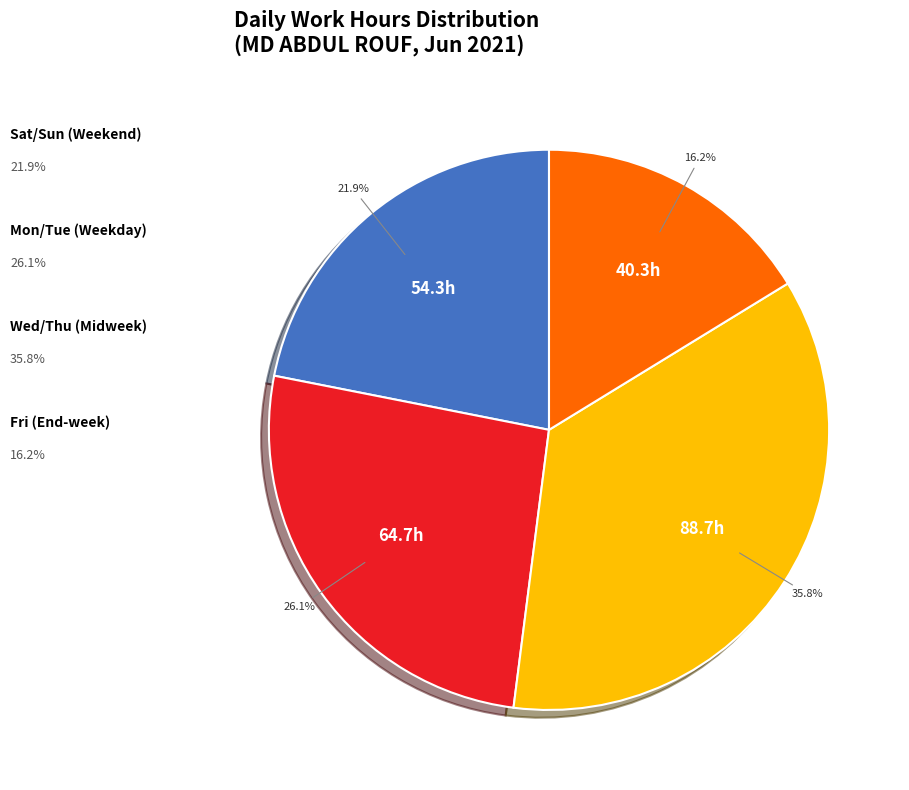

To the nearest percent, what is the average slice percentage?

25%